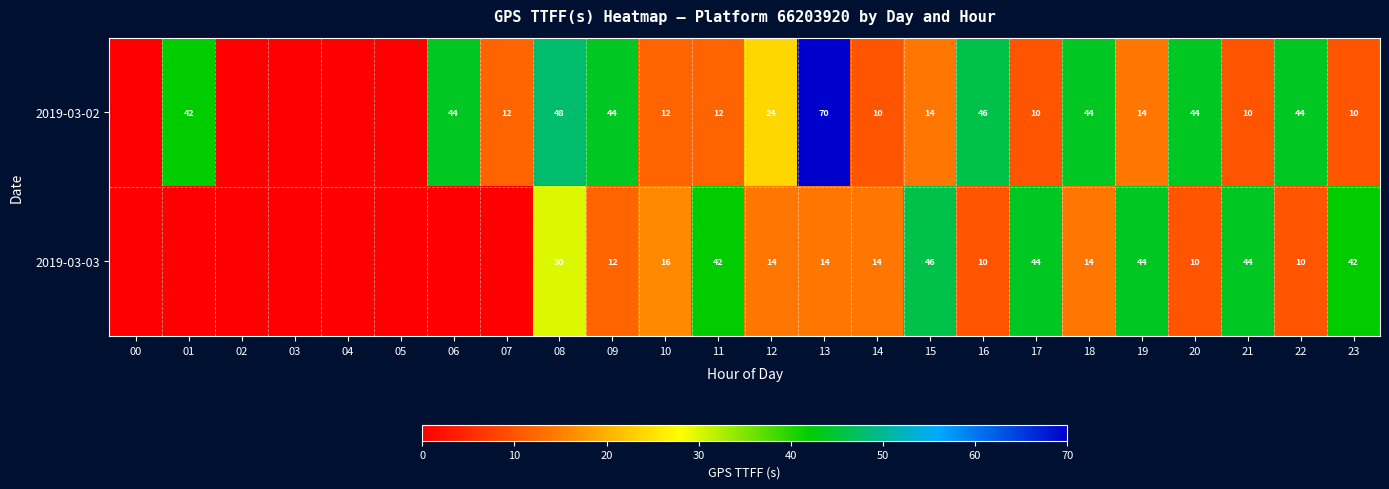

Is it true that 2019-03-03 equals 42 at 11?

True